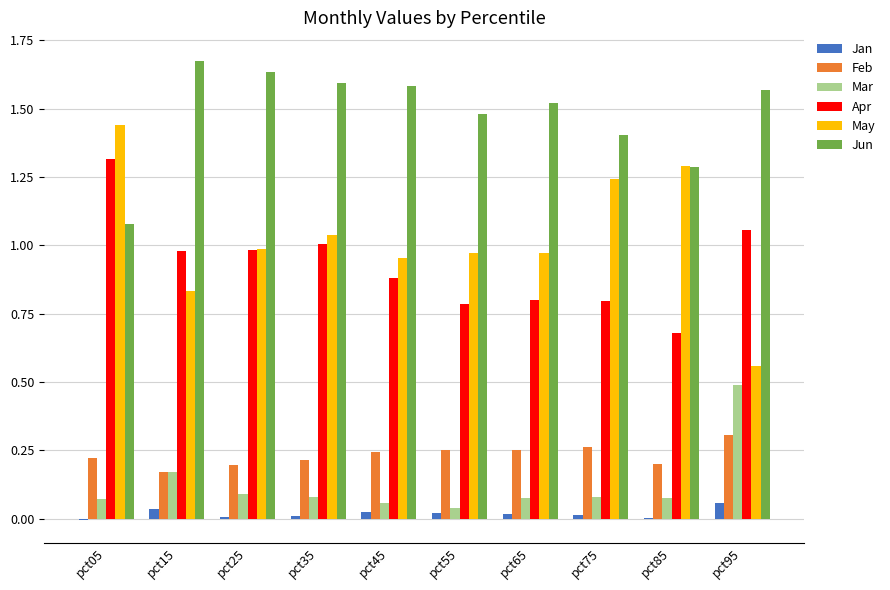

How many groups of bars are there?

10